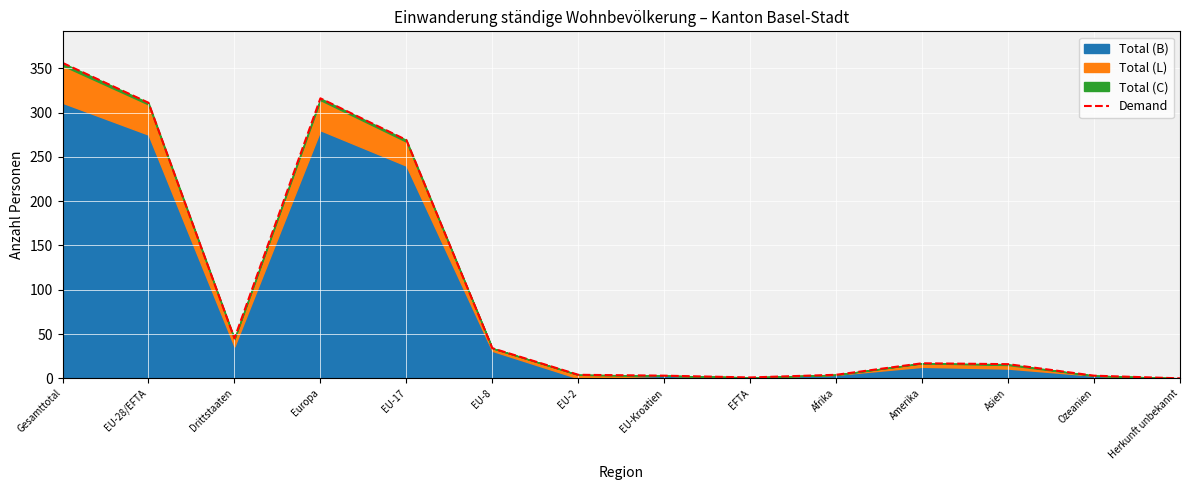

Approximately how many times larger is the value at Drittstaaten compared to Gesamttotal?

0.1